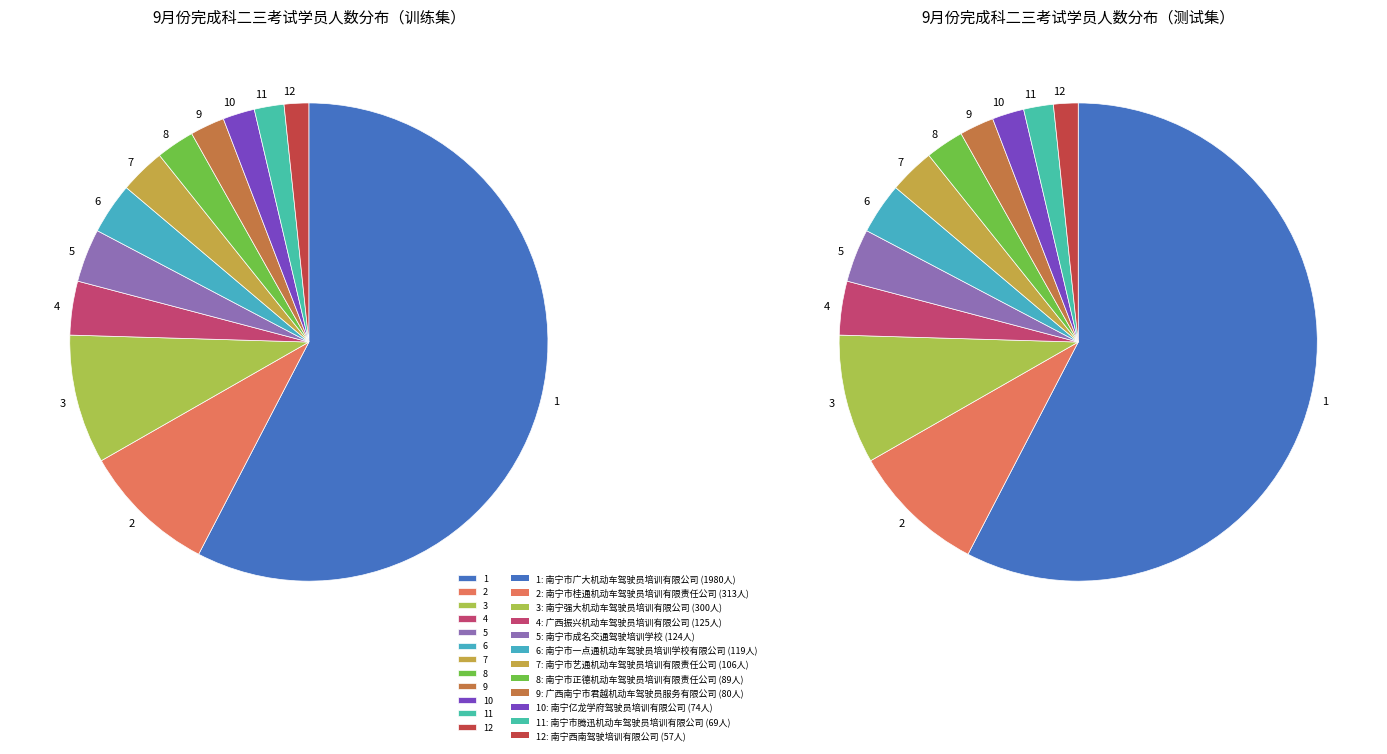

Which has a higher value, 南宁西南驾驶培训有限公司 or 南宁亿龙学府驾驶员培训有限公司?

南宁亿龙学府驾驶员培训有限公司